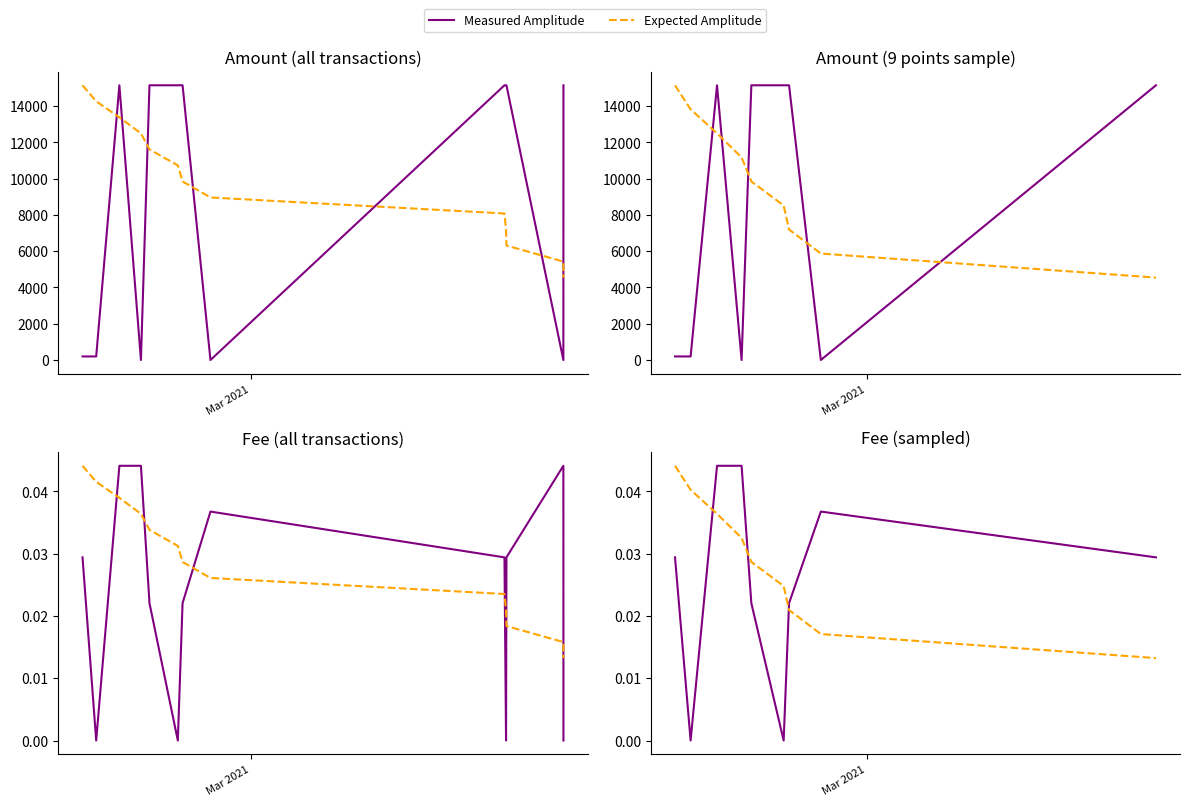

Does the chart display data point markers on the line(s)?

No